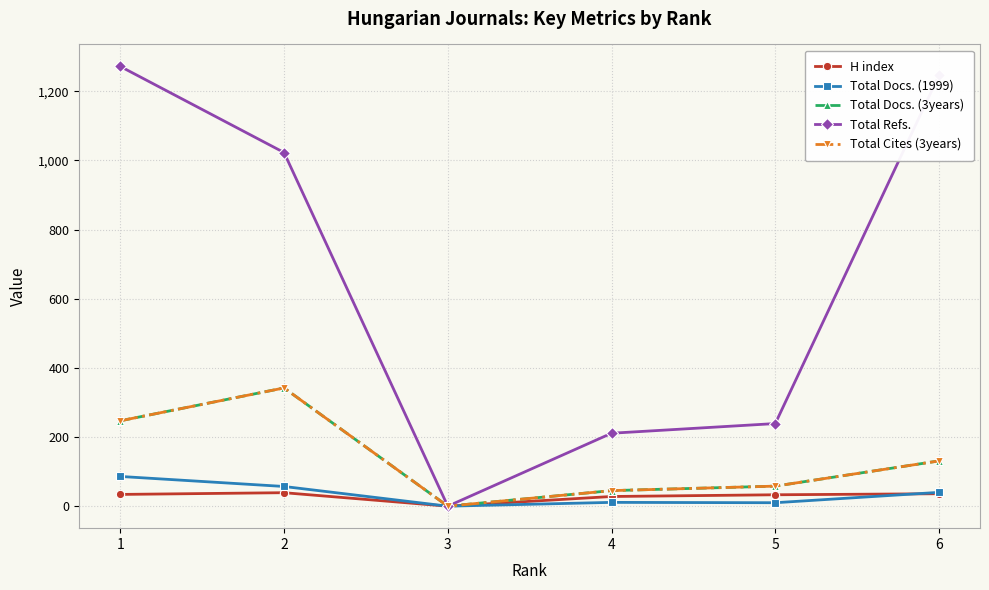

True or false: Total Refs. and Total Cites (3years) cross at least once.

False